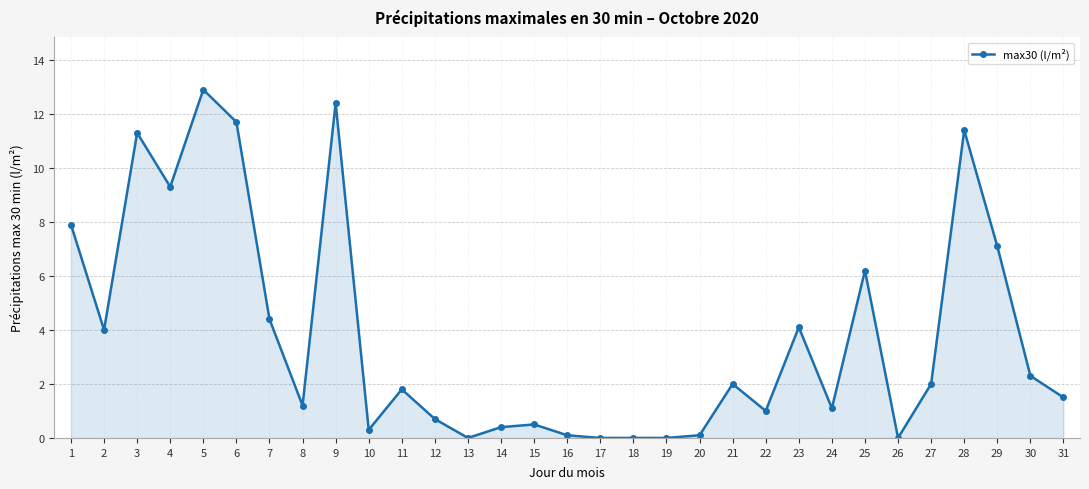

What is the maximum value shown in the chart?

12.9